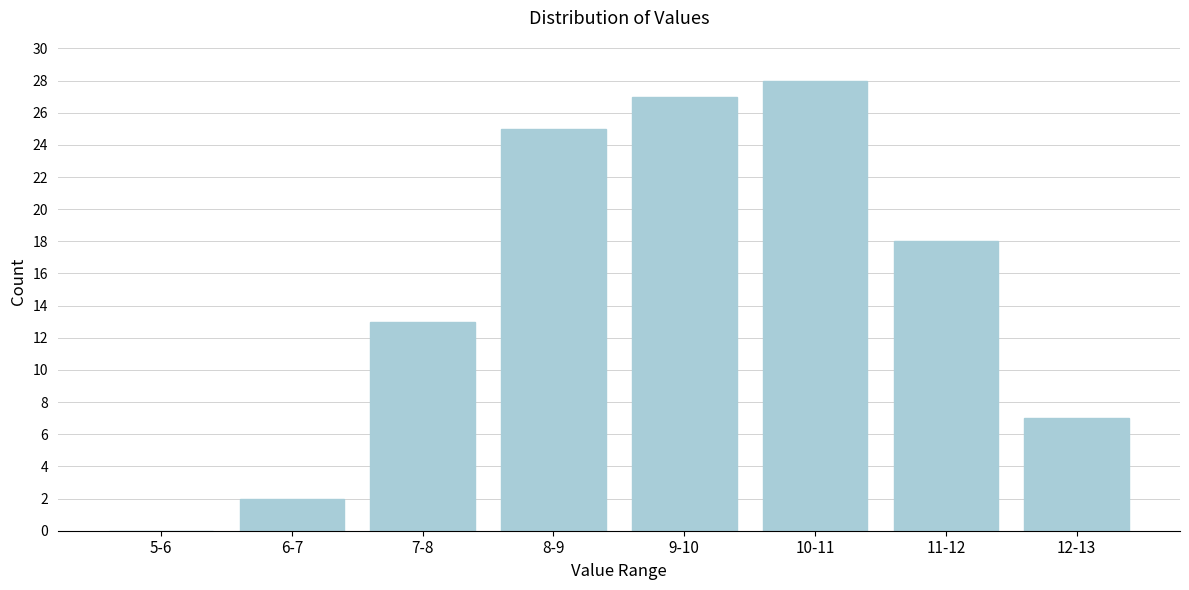

Reading left to right, transcribe all the data shown in this chart.

5-6=0	6-7=2	7-8=13	8-9=25	9-10=27	10-11=28	11-12=18	12-13=7